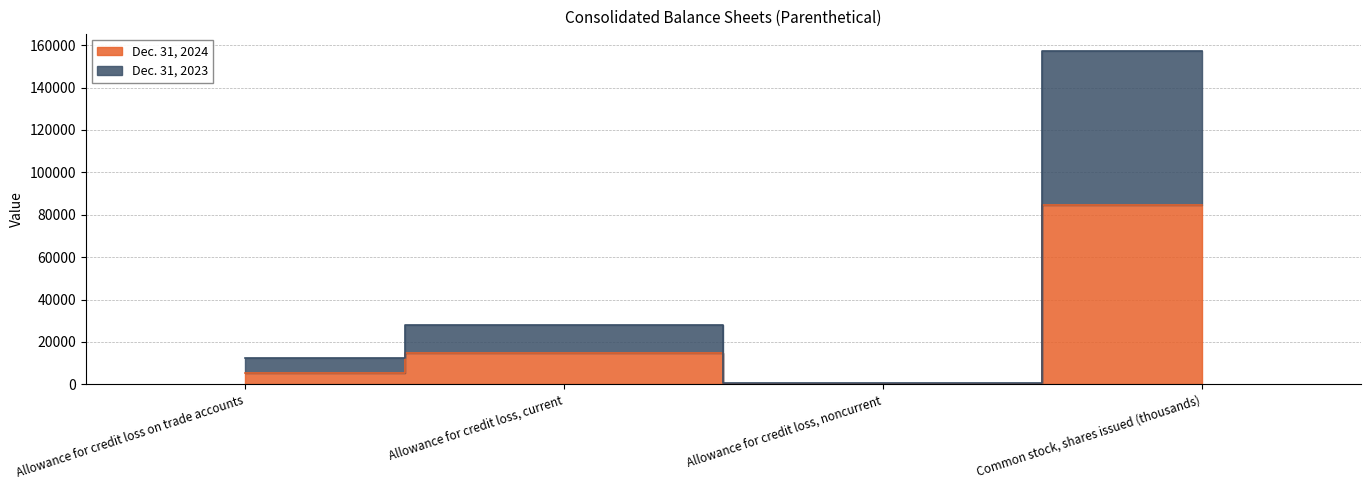

Where is Dec. 31, 2024 nearest to the value 42422?

Allowance for credit loss, current